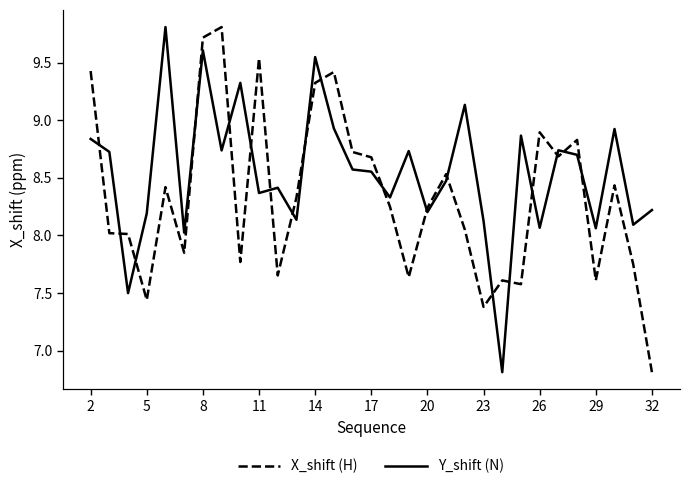

Which series ends up on top after the final intersection of Y_shift (N) and X_shift (H)?

Y_shift (N)